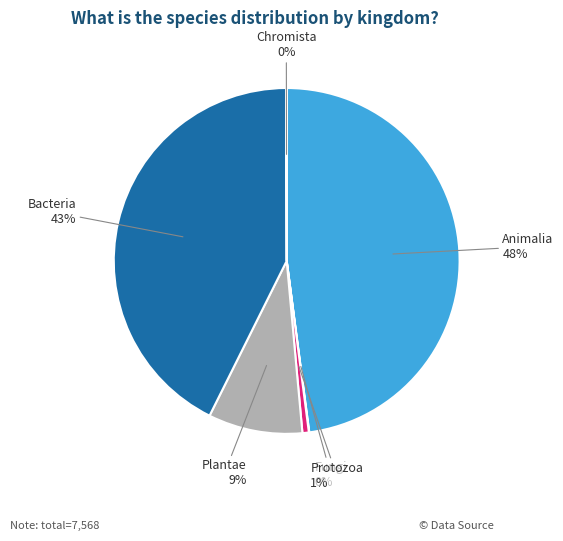

To the nearest percent, what is the difference between the largest and smallest slice percentages?

48%